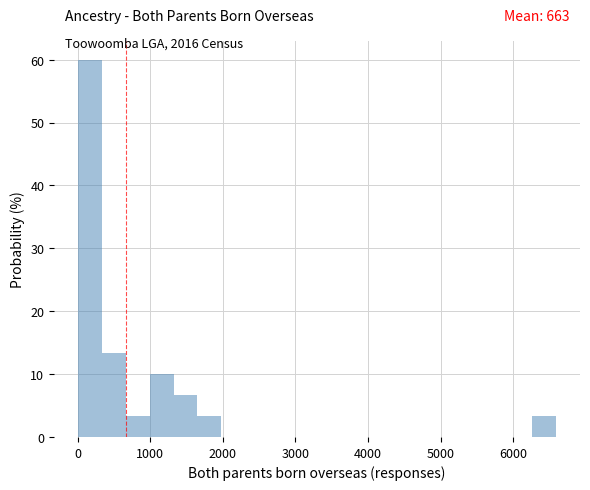

Read against the x-axis, roughly where is the centre of the tallest bar?

200